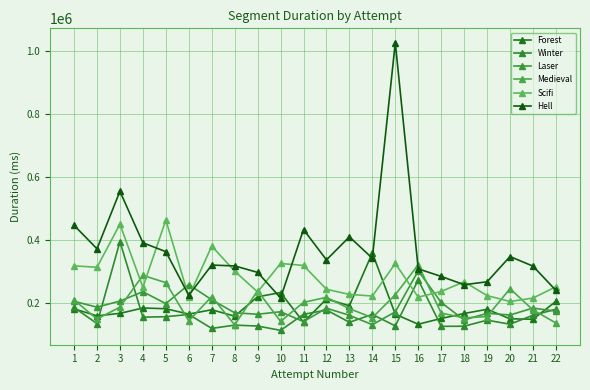

The Medieval series shows 361707 at 7. True or false?

False